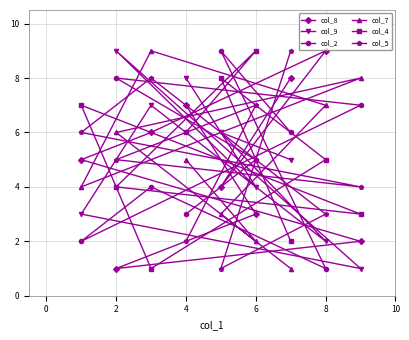

What is the sum of all col_2 values?

45